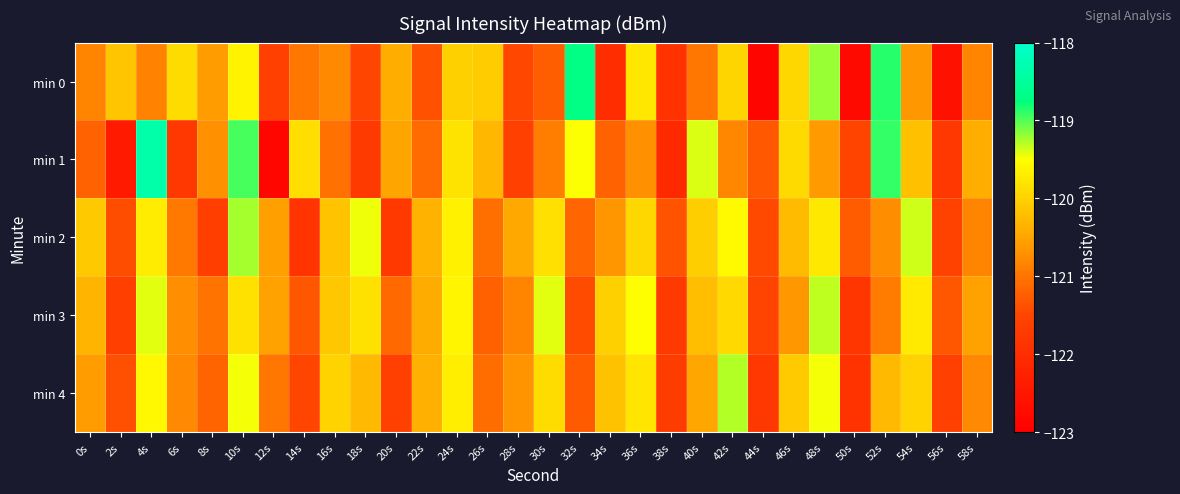

What is the spread (max minus min) of values at 58s?

0.4